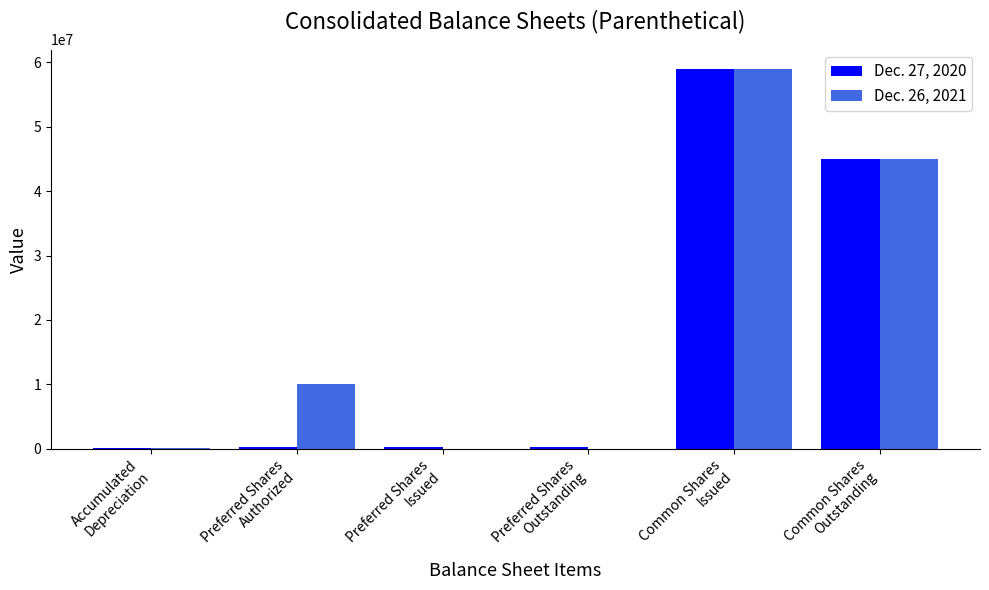

What is the greatest value displayed?

59048446